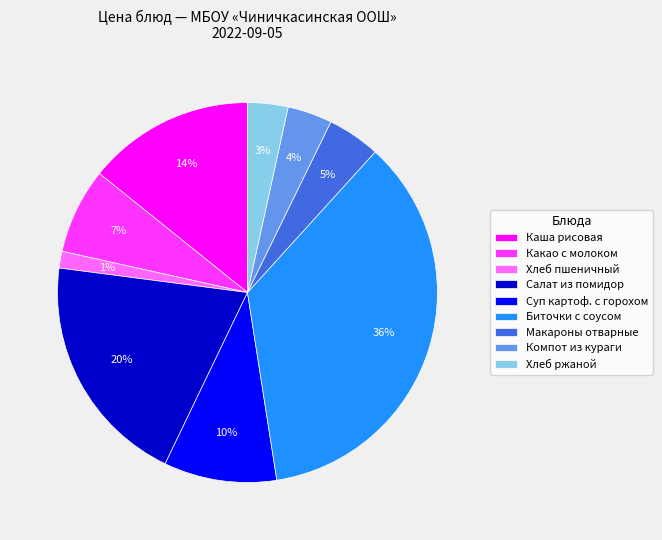

Is the sum of Какао с молоком and Компот из кураги greater than half?

No